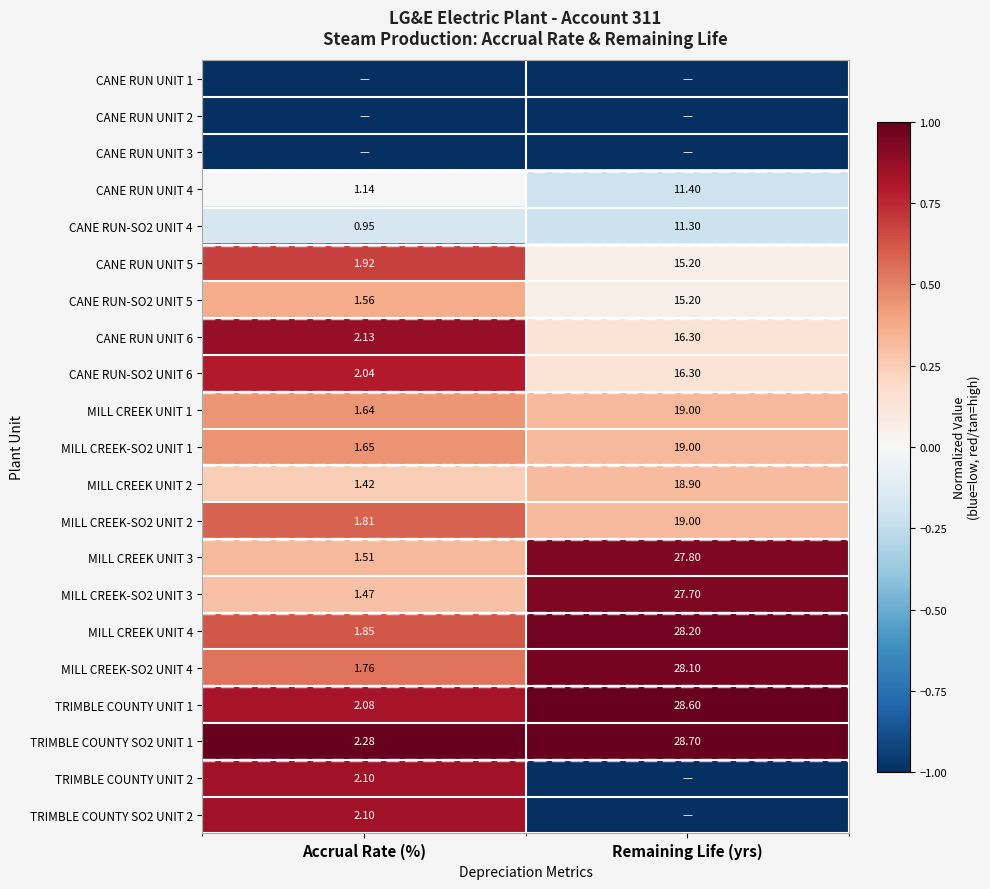

Which category has the lowest value in the CANE RUN UNIT 4 series?

Accrual Rate (%)